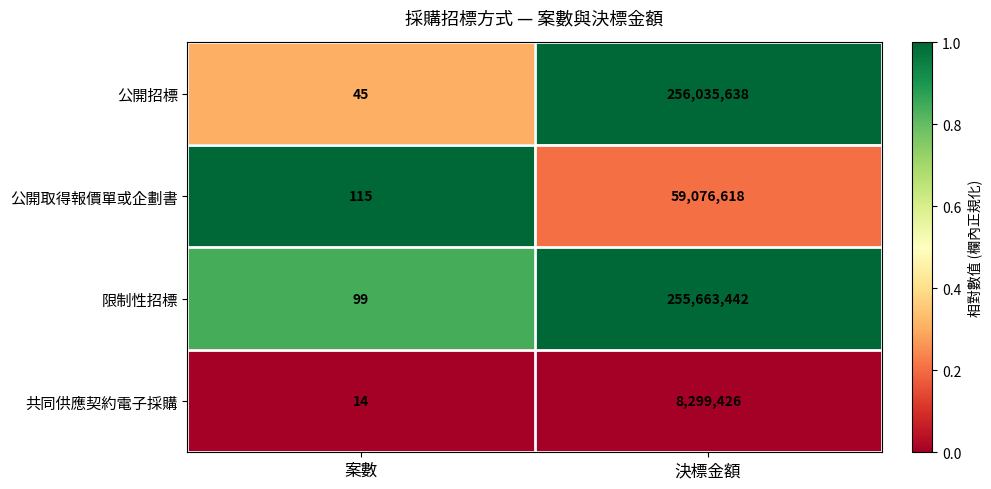

The value of 公開招標 at 案數 is 69. True or false?

False